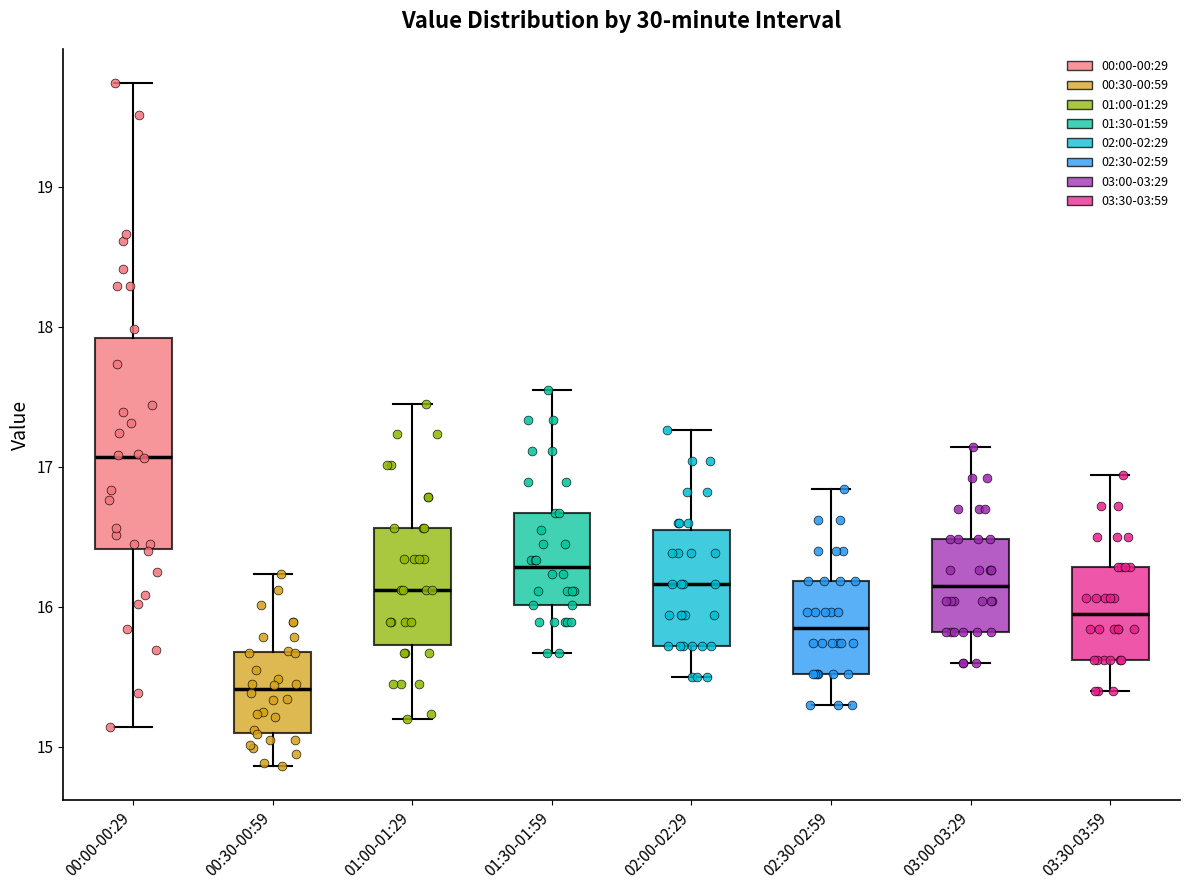

Reading left to right, read every box against the y-axis: the position of its median line, the range the box covers, and the ends of its whiskers. The values are not printed on the chart, so give them approximately, as read against the axis.

00:00-00:29: median 17.1, box 16.4 to 17.9, whiskers 15.1 to 19.7
00:30-00:59: median 15.4, box 15.1 to 15.7, whiskers 14.9 to 16.2
01:00-01:29: median 16.1, box 15.7 to 16.6, whiskers 15.2 to 17.5
01:30-01:59: median 16.3, box 16.0 to 16.7, whiskers 15.7 to 17.6
02:00-02:29: median 16.2, box 15.7 to 16.5, whiskers 15.5 to 17.3
02:30-02:59: median 15.9, box 15.5 to 16.2, whiskers 15.3 to 16.8
03:00-03:29: median 16.2, box 15.8 to 16.5, whiskers 15.6 to 17.1
03:30-03:59: median 16.0, box 15.6 to 16.3, whiskers 15.4 to 16.9